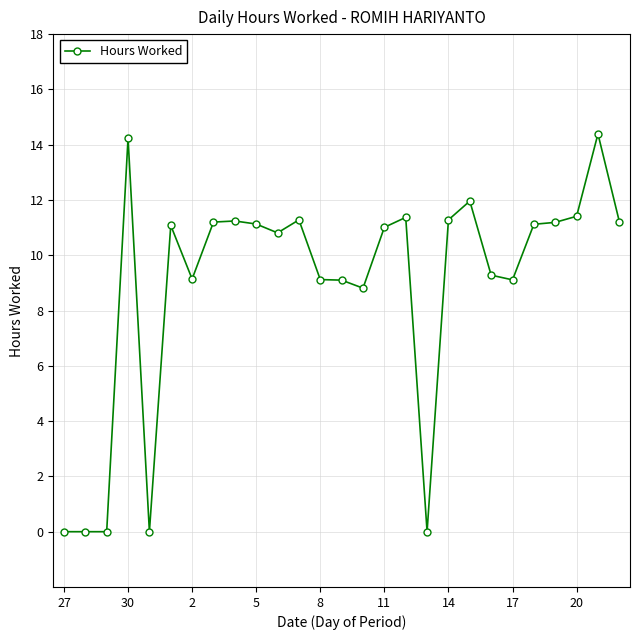

What is the greatest value displayed?

14.4